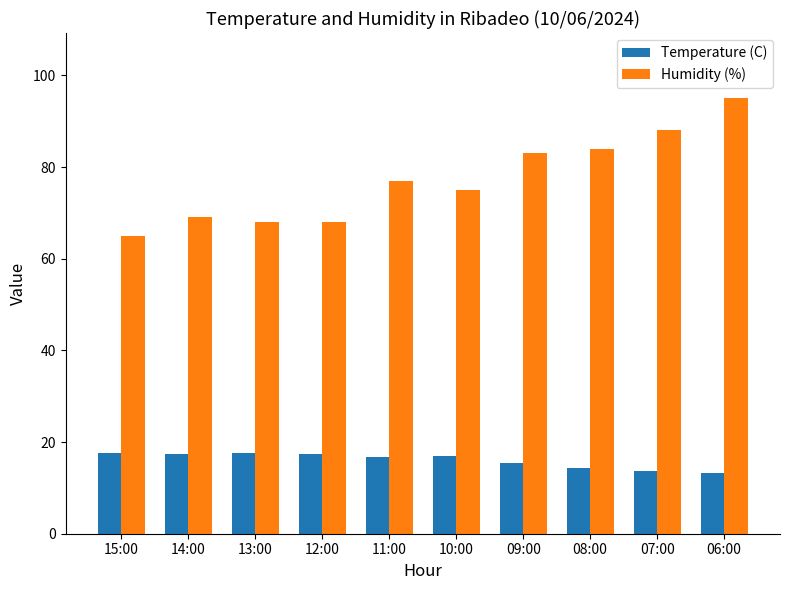

Is the value of Humidity (%) at 14:00 greater than the value of Temperature (C) at 06:00?

Yes